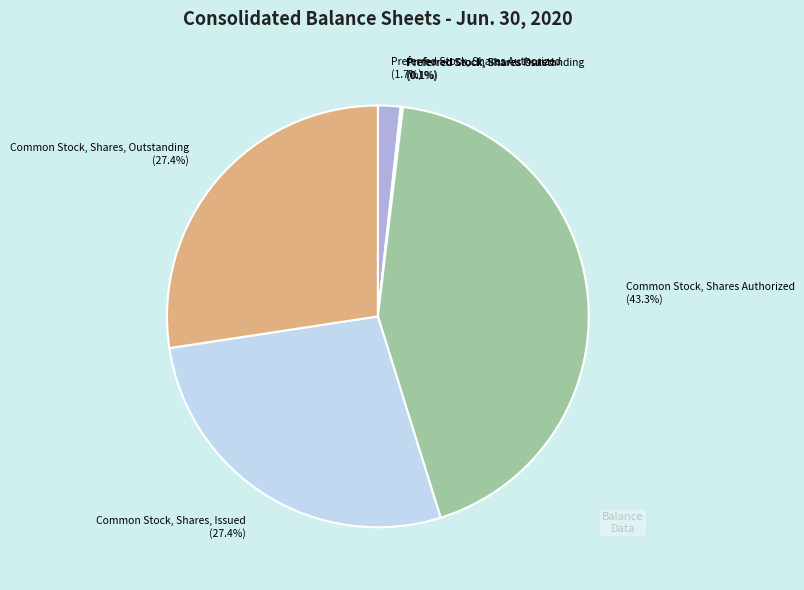

What is the total percentage of Preferred Stock, Shares Authorized (1.7%) and Common Stock, Shares, Issued (27.4%)?

29.1%